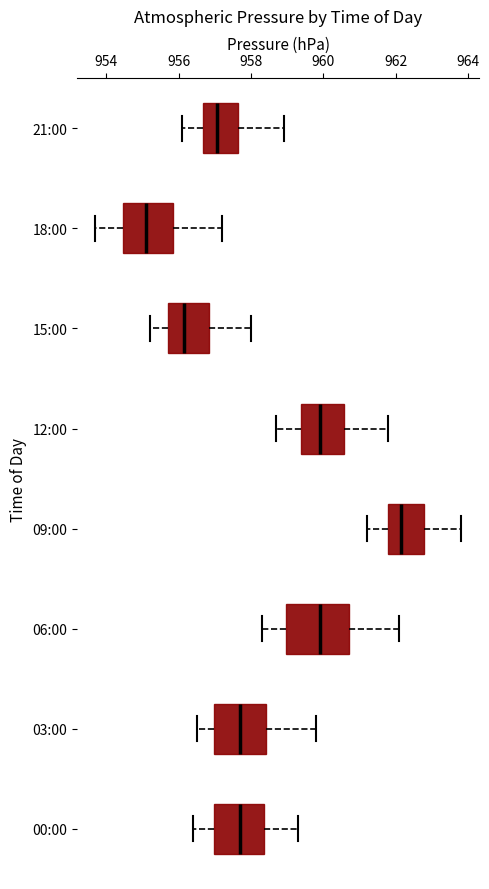

Where does the right whisker of the box for 03:00 end on the x-axis? The values are not printed on the chart, so give them approximately, as read against the axis.

959.8